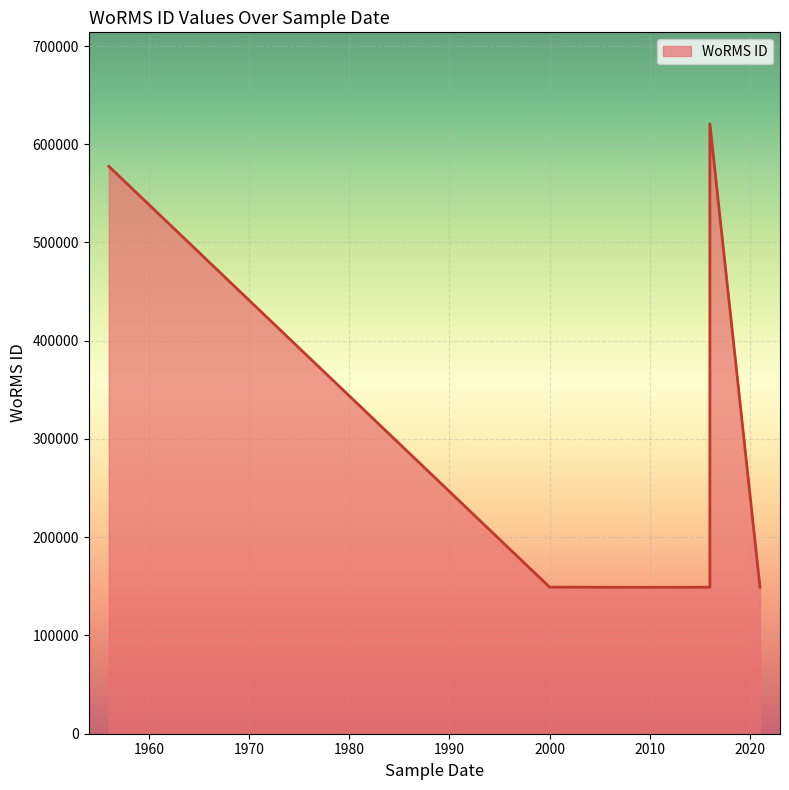

Which has a higher value, 01-02-2016 or 18-01-2021?

01-02-2016